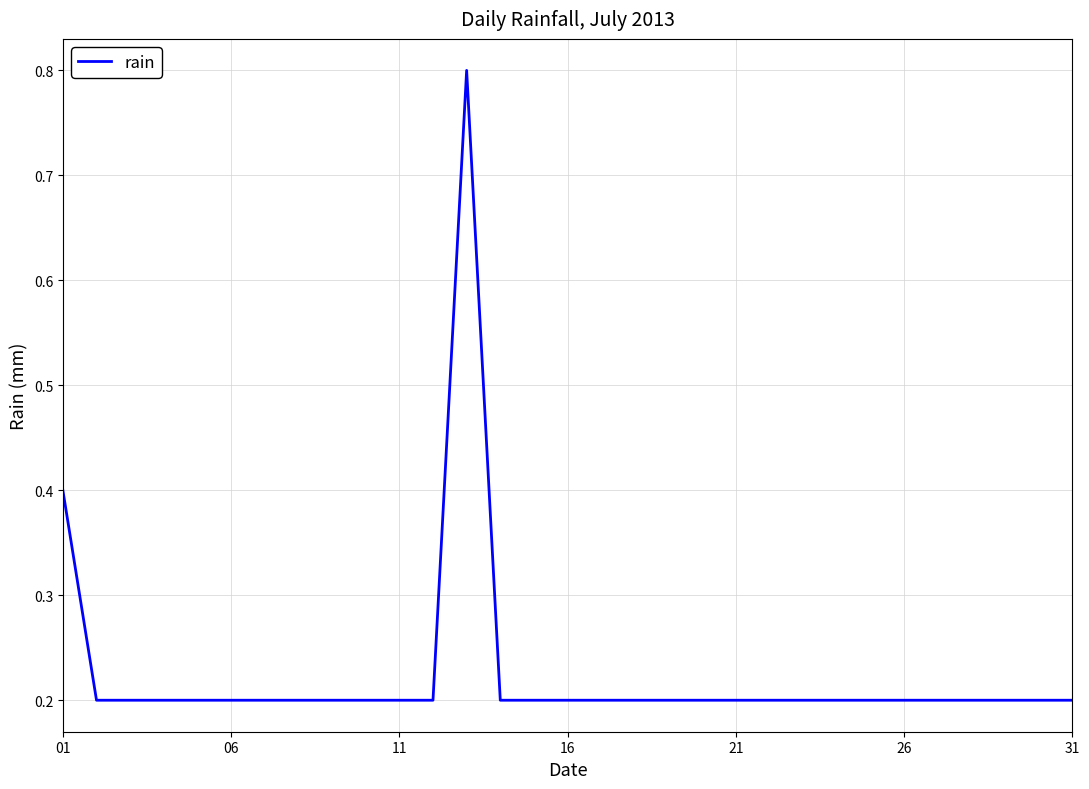

What is the greatest value displayed?

0.8